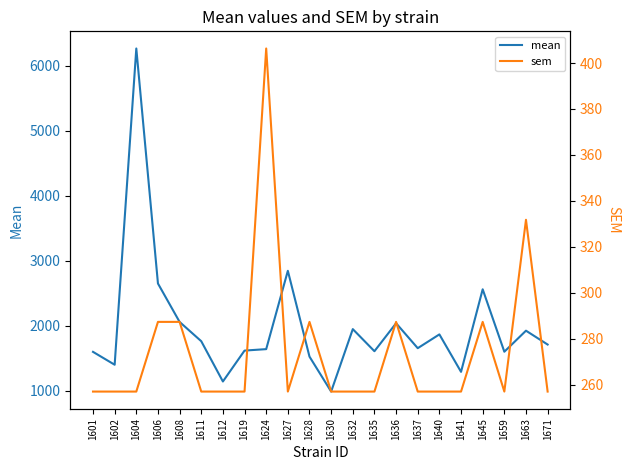

Which series has the largest total across all categories?

mean